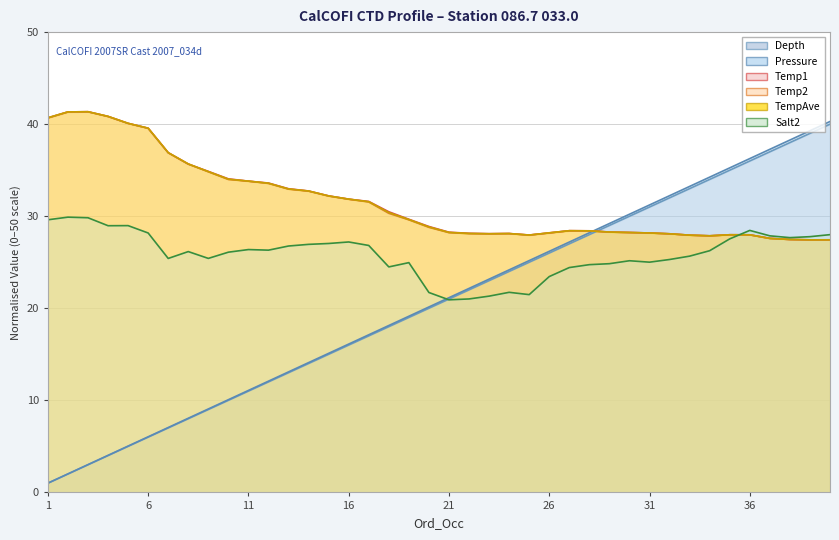

At which label does Temp1 first exceed 28?

1